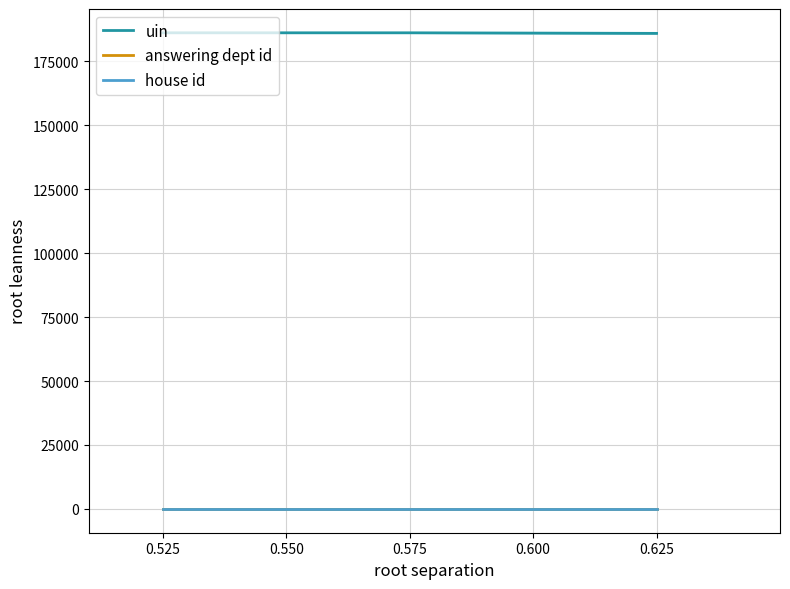

What is the value of the uin point at the 2nd from the left?

186101